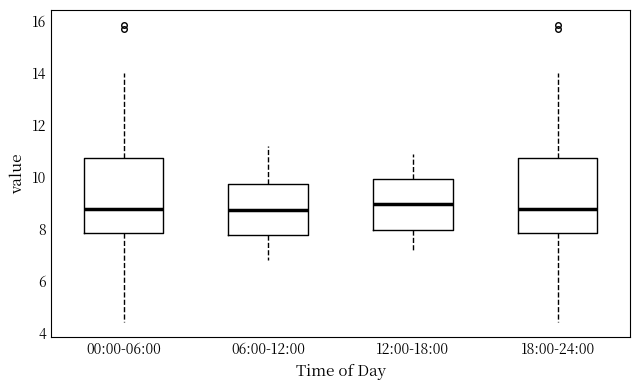

Reading left to right, read every box against the y-axis: the position of its median line, the range the box covers, and the ends of its whiskers. The values are not printed on the chart, so give them approximately, as read against the axis.

00:00-06:00: median 8.8, box 7.8 to 10.8, whiskers 4.4 to 14.0
06:00-12:00: median 8.8, box 7.8 to 9.8, whiskers 6.8 to 11.2
12:00-18:00: median 9.0, box 8.0 to 10.0, whiskers 7.2 to 11.0
18:00-24:00: median 8.8, box 7.8 to 10.8, whiskers 4.4 to 14.0